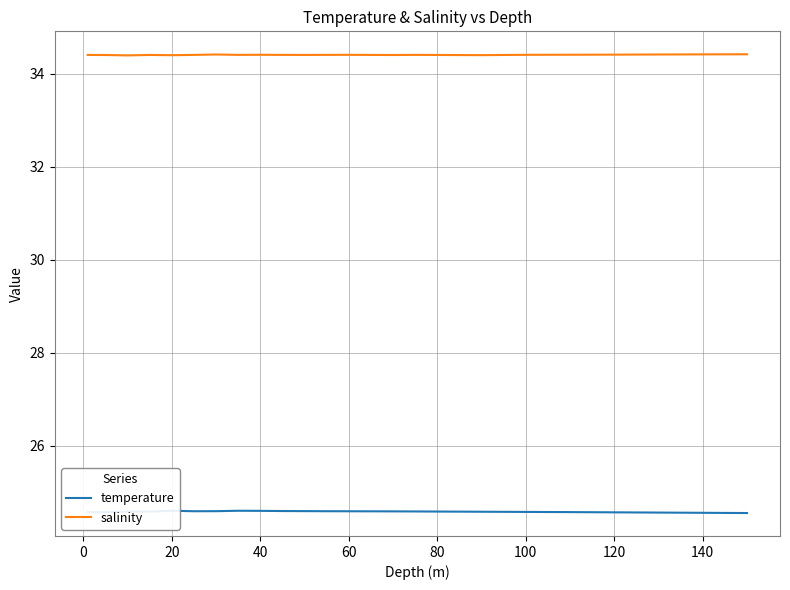

The value of salinity at 60 is 34.4. True or false?

True